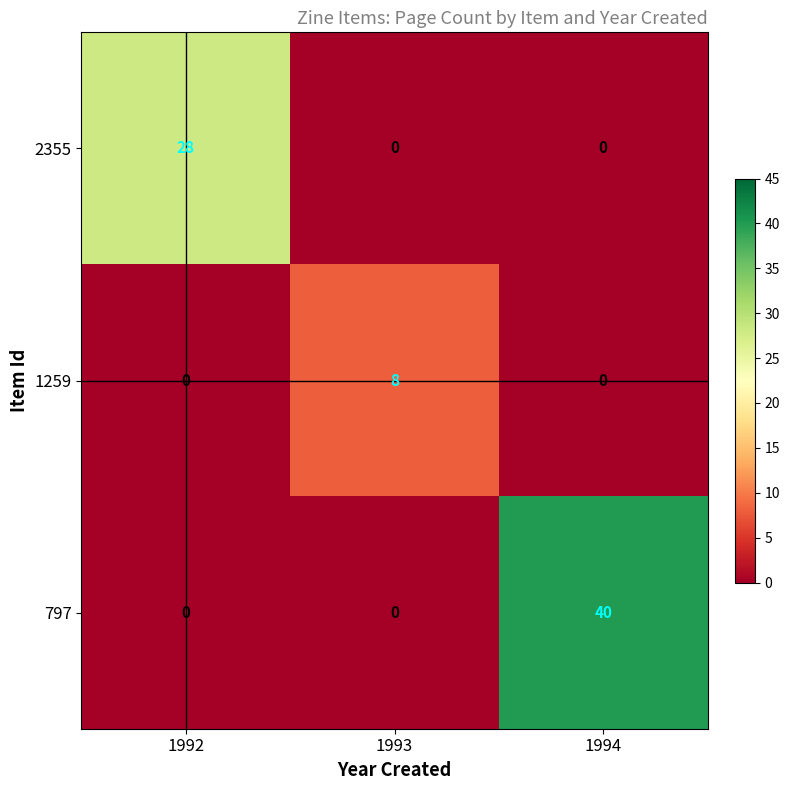

List the series in order of their peak value, lowest first.

1259, 2355, 797